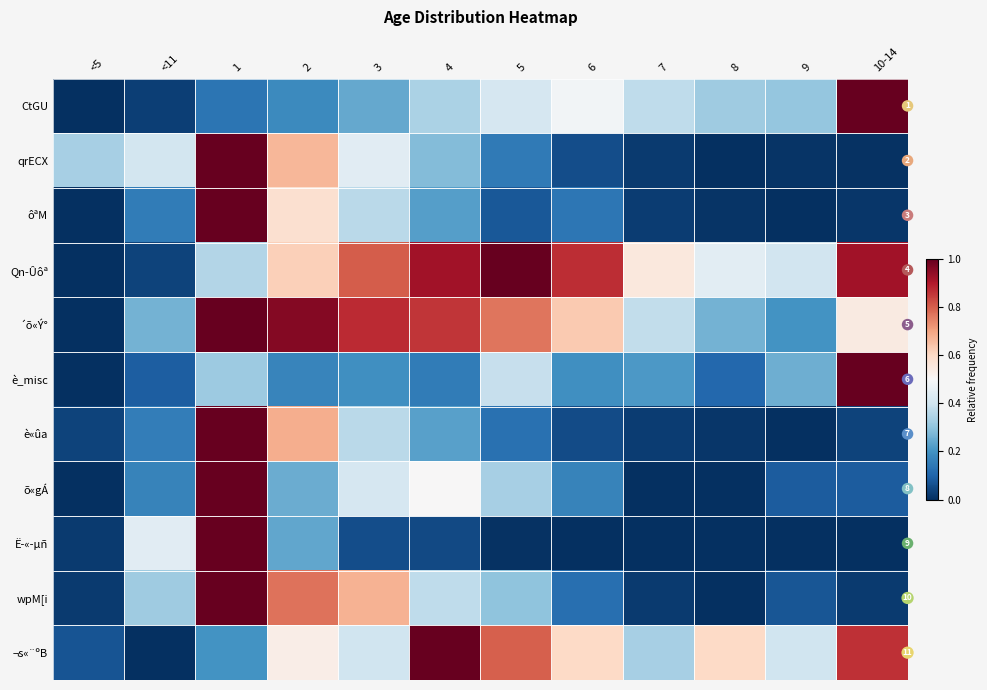

What is the difference between the highest and lowest values at 5?

1.0